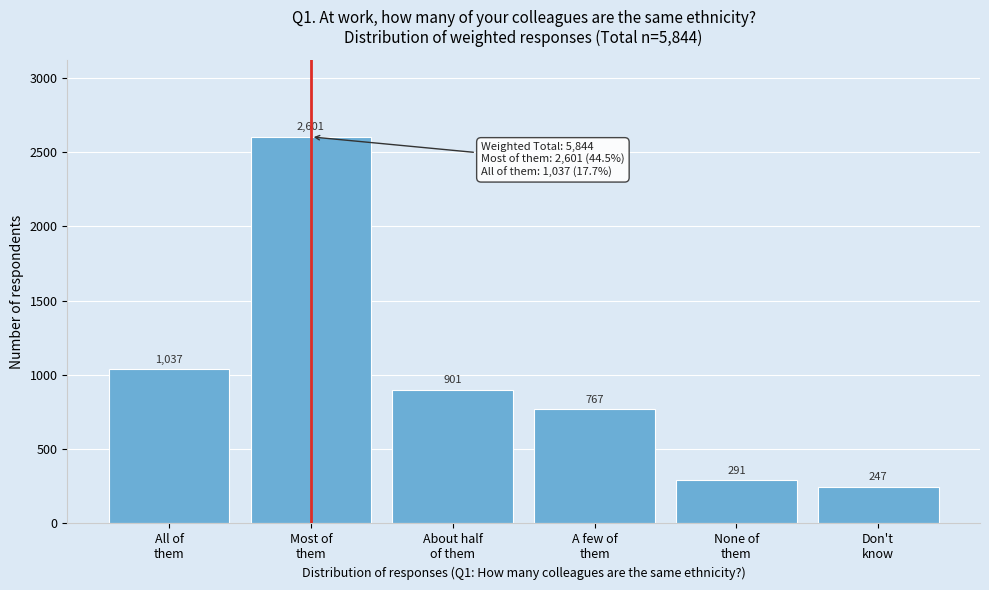

Reading left to right, what are all the values shown in this chart?

1037	2601	901	767	291	247